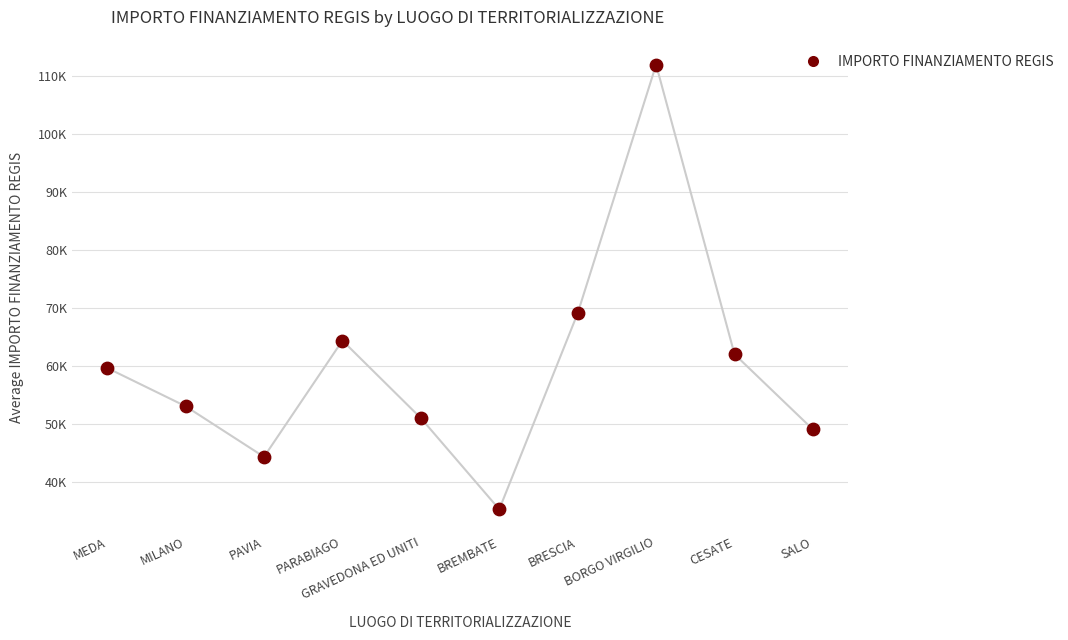

What is the ratio of the value at PARABIAGO to the value at MILANO?

1.2